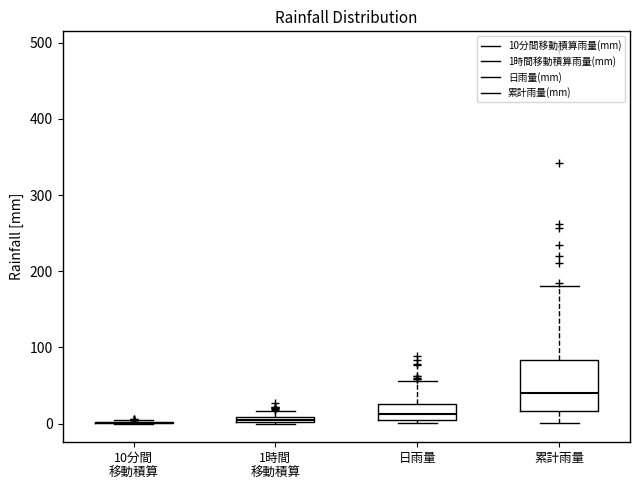

Which box is the tallest, from its lower edge to its upper edge?

累計雨量